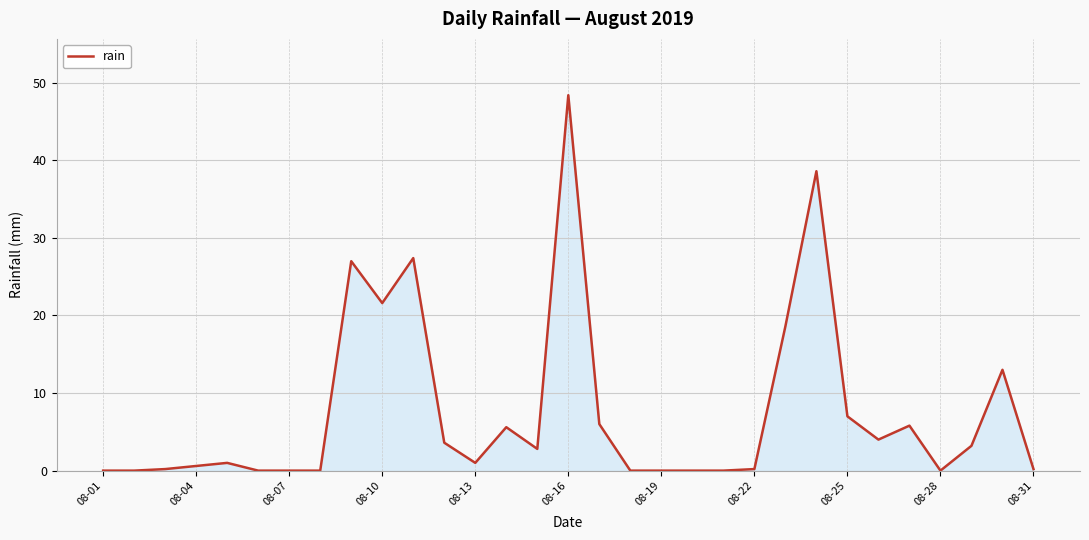

What is the difference between the maximum and minimum values?

48.4